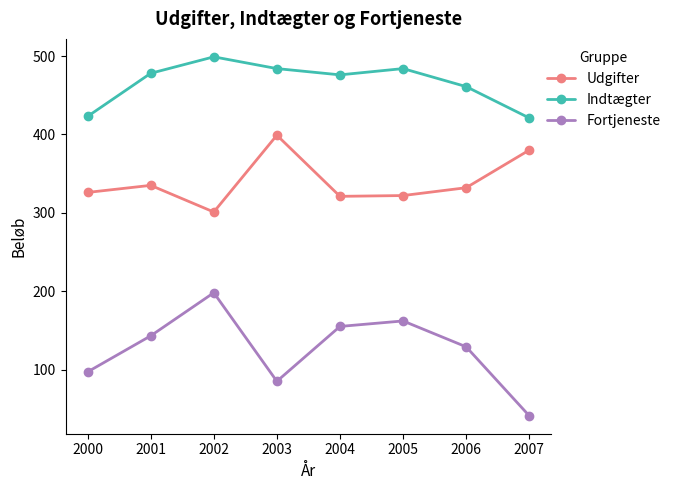

What is the average value of the Fortjeneste series?

126